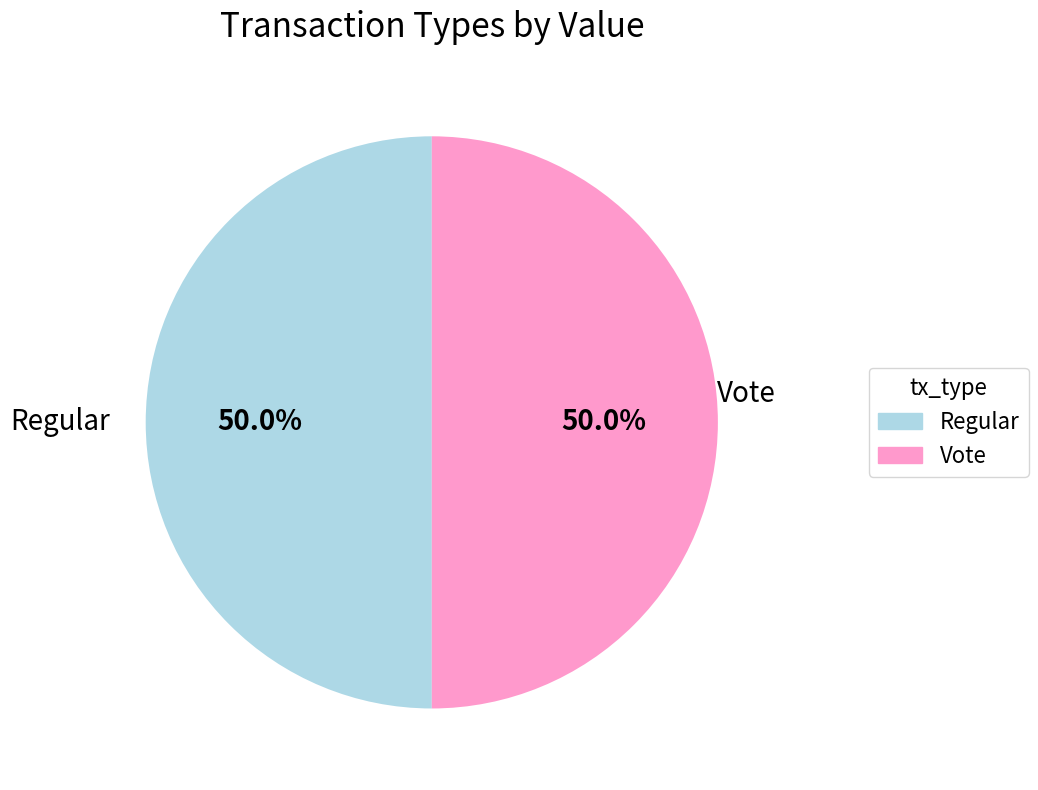

To the nearest percent, what is the difference between the Regular and Vote slice percentages?

0%